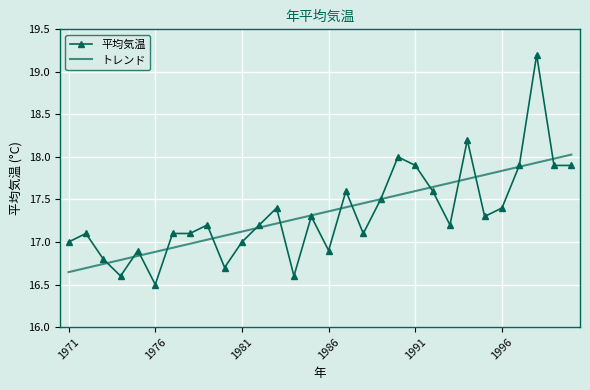

Rank the series by their maximum value, from lowest to highest.

トレンド, 平均気温